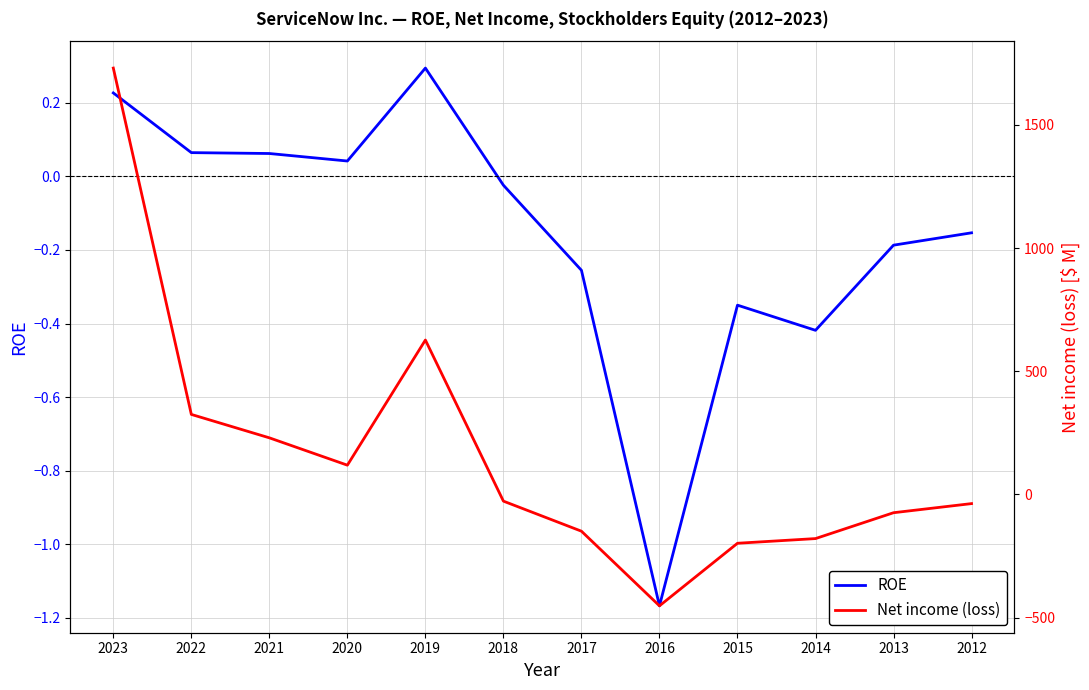

Reading right to left, what are all the values shown in this chart?

ROE: 2012=-0.2	2013=-0.2	2014=-0.4	2015=-0.4	2016=-1.2	2017=-0.3	2018=-0.0	2019=0.3	2020=0.0	2021=0.1	2022=0.1	2023=0.2
Net income (loss): 2012=-37.0	2013=-74.0	2014=-179.0	2015=-198.0	2016=-452.0	2017=-149.0	2018=-27.0	2019=627.0	2020=119.0	2021=230.0	2022=325.0	2023=1731.0